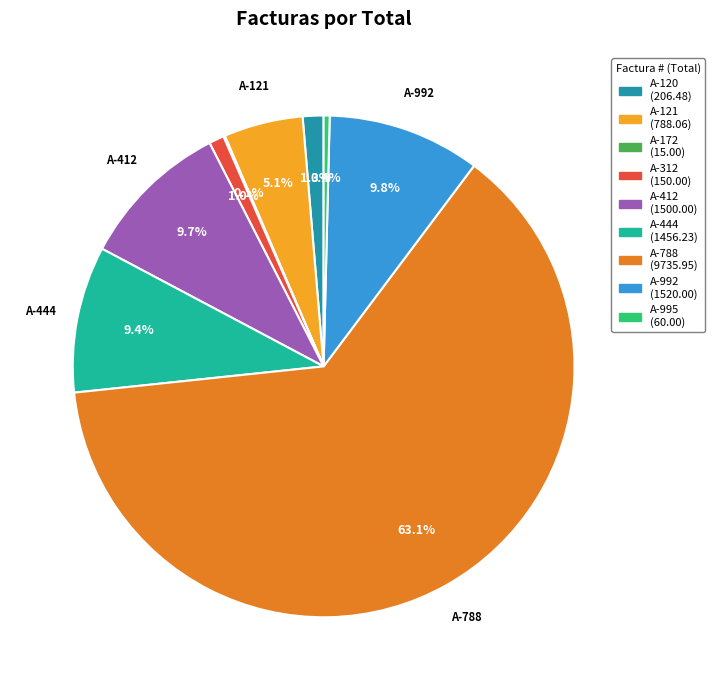

To the nearest percent, what is the average slice percentage?

11%